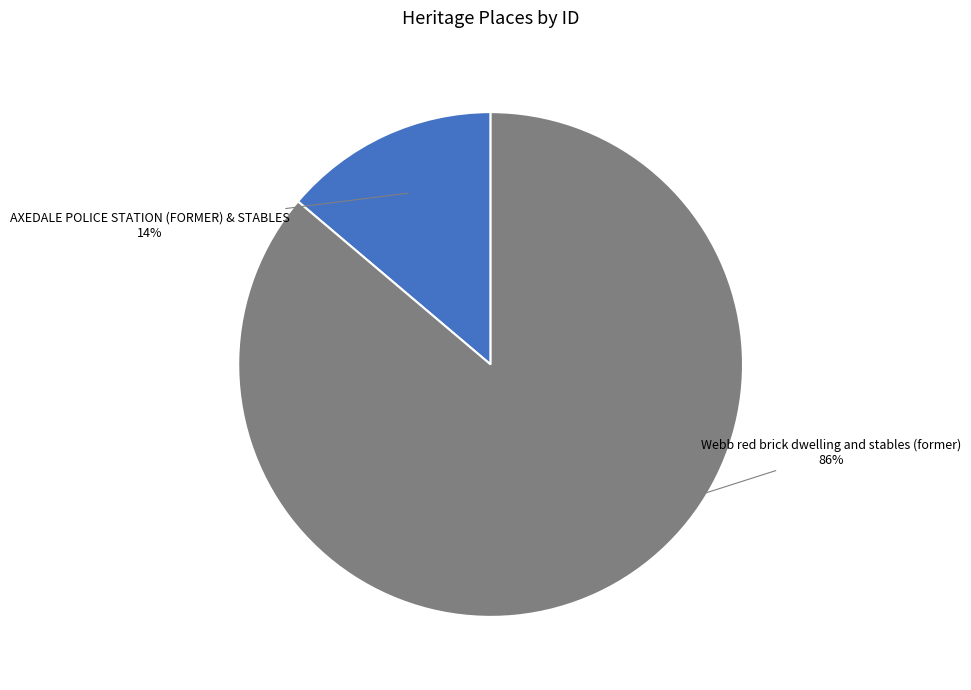

Is it true that AXEDALE POLICE STATION (FORMER) & STABLES is 1% of the pie?

False